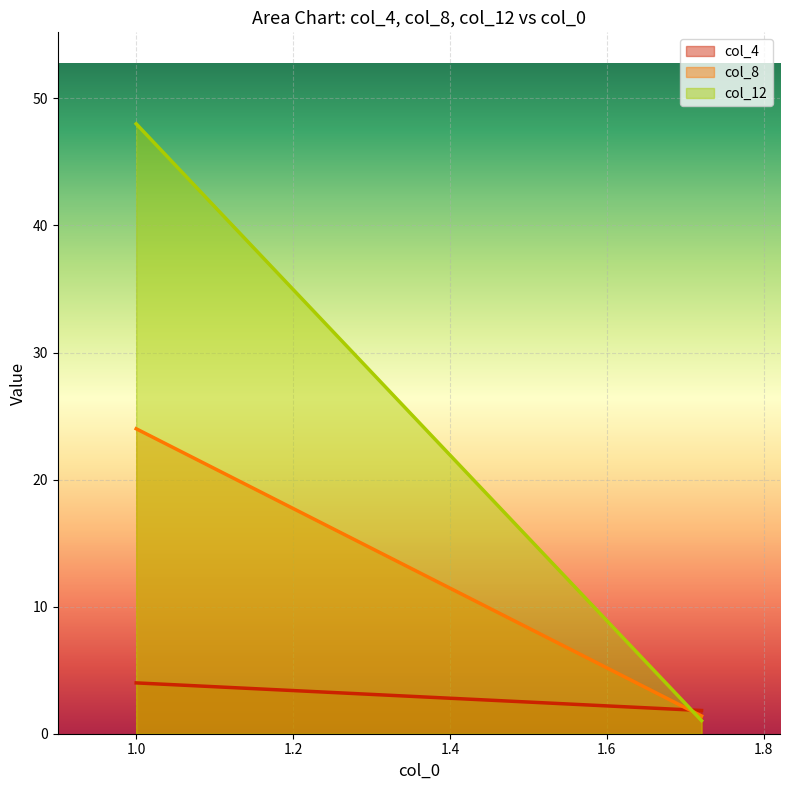

What is the difference between the maximum and minimum values in the col_8 series?

22.6